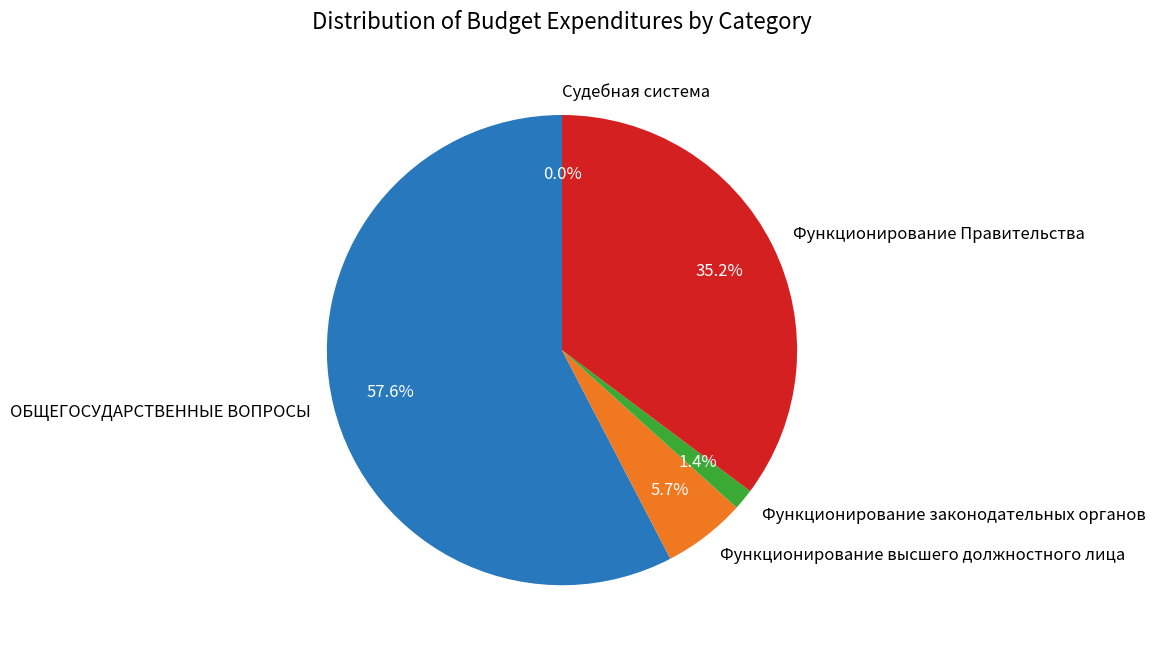

Is it true that ОБЩЕГОСУДАРСТВЕННЫЕ ВОПРОСЫ is 69% of the pie?

False